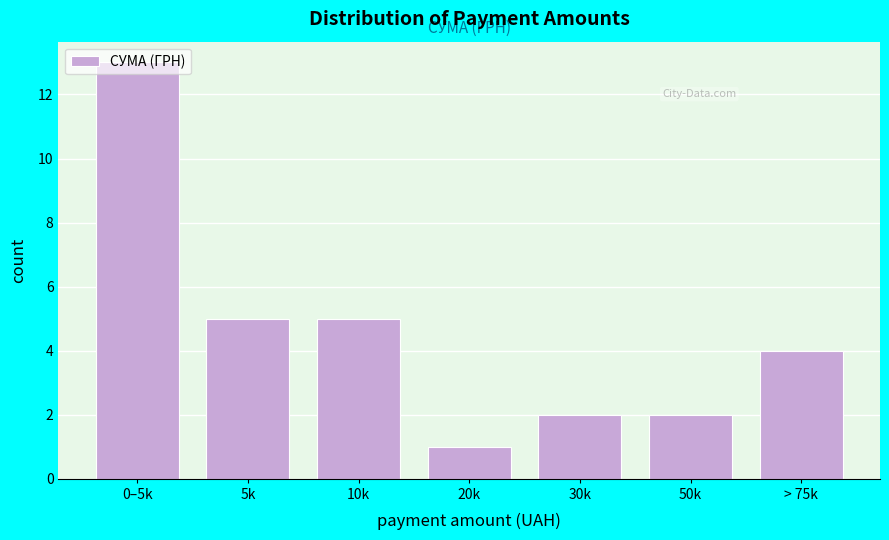

What is the label of the 5th bar from the right?

10k